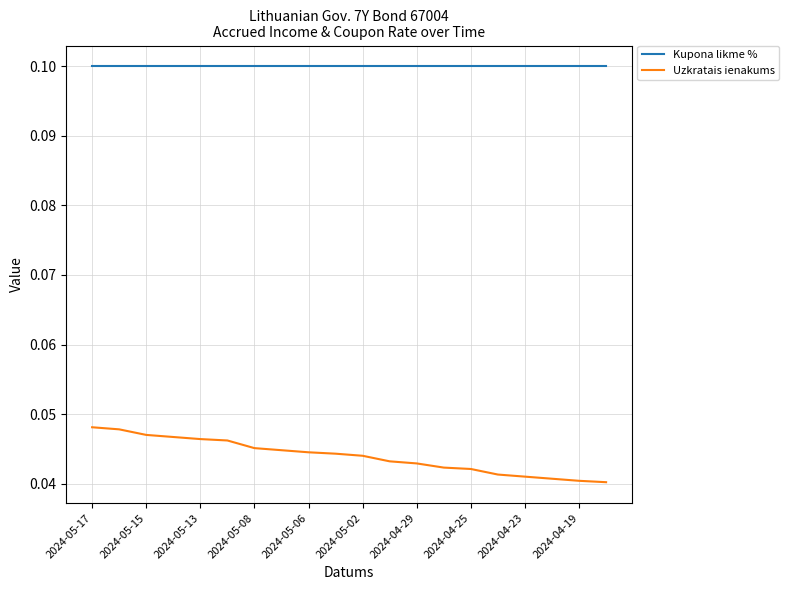

Which series has the widest spread of values?

Uzkratais ienakums